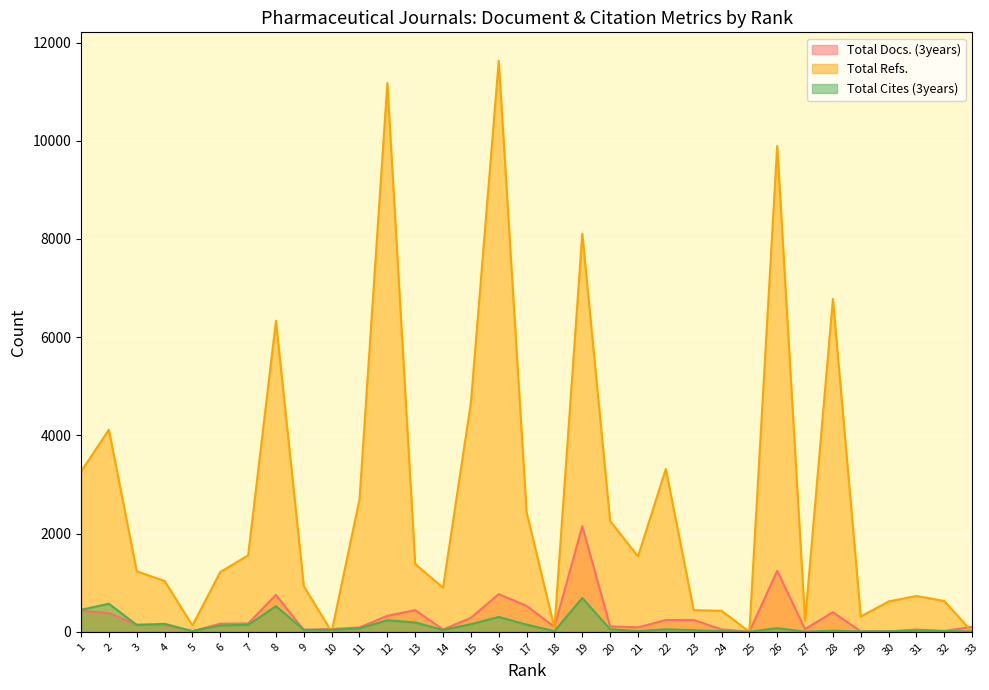

How many values in the Total Cites (3years) series exceed 51?

16